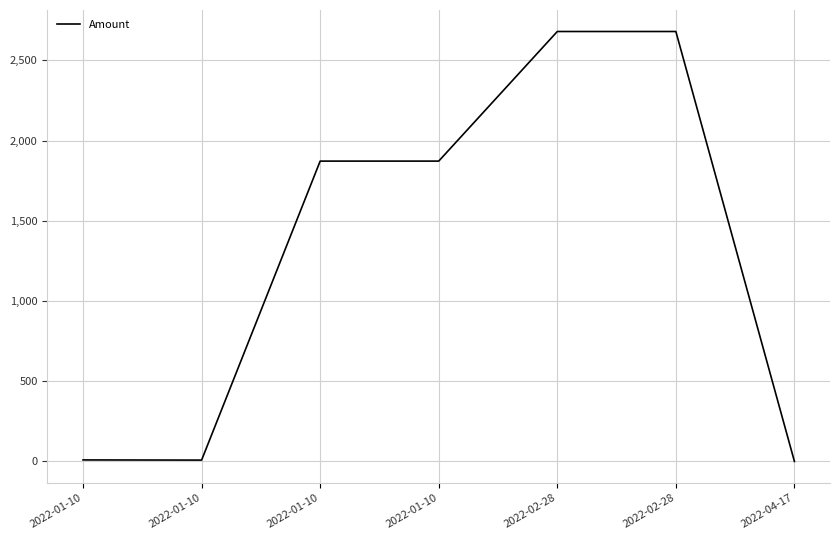

Reading left to right, what are all the values shown in this chart?

2022-01-10=9.4	2022-01-10=8.3	2022-01-10=1872.1	2022-01-10=1872.1	2022-02-28=2680.0	2022-02-28=2680.0	2022-04-17=0.0